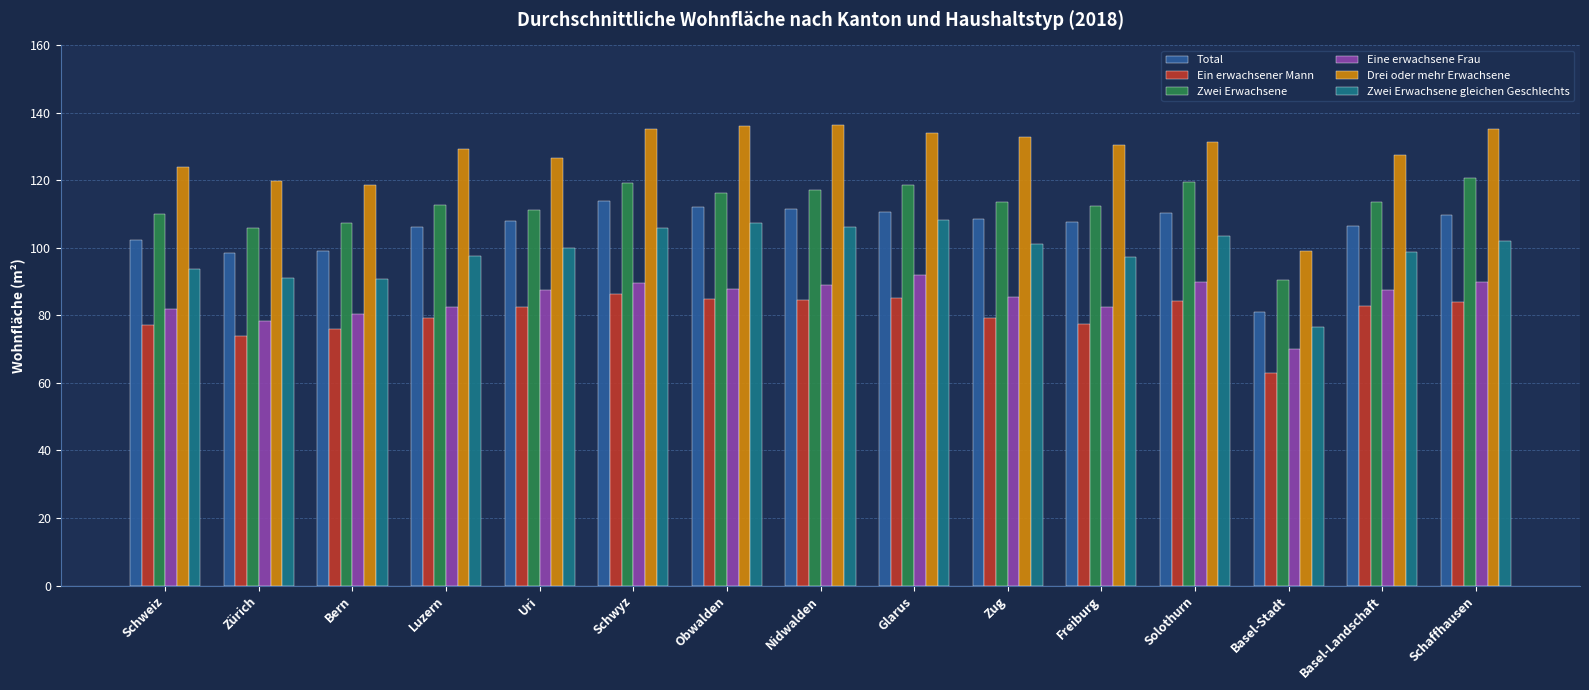

What is the value of the Drei oder mehr Erwachsene bar at the 15th from the left?

135.3